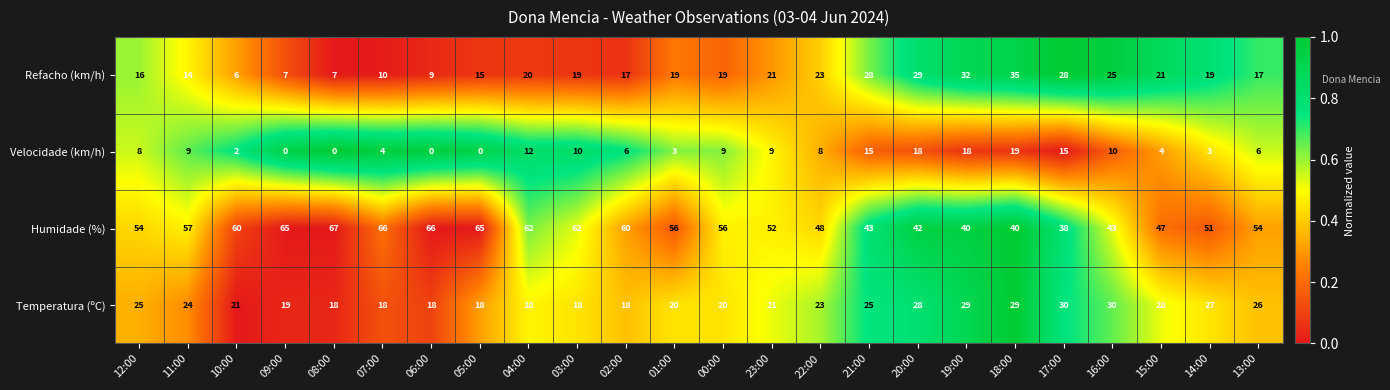

What is the spread (max minus min) of values at 08:00?

67